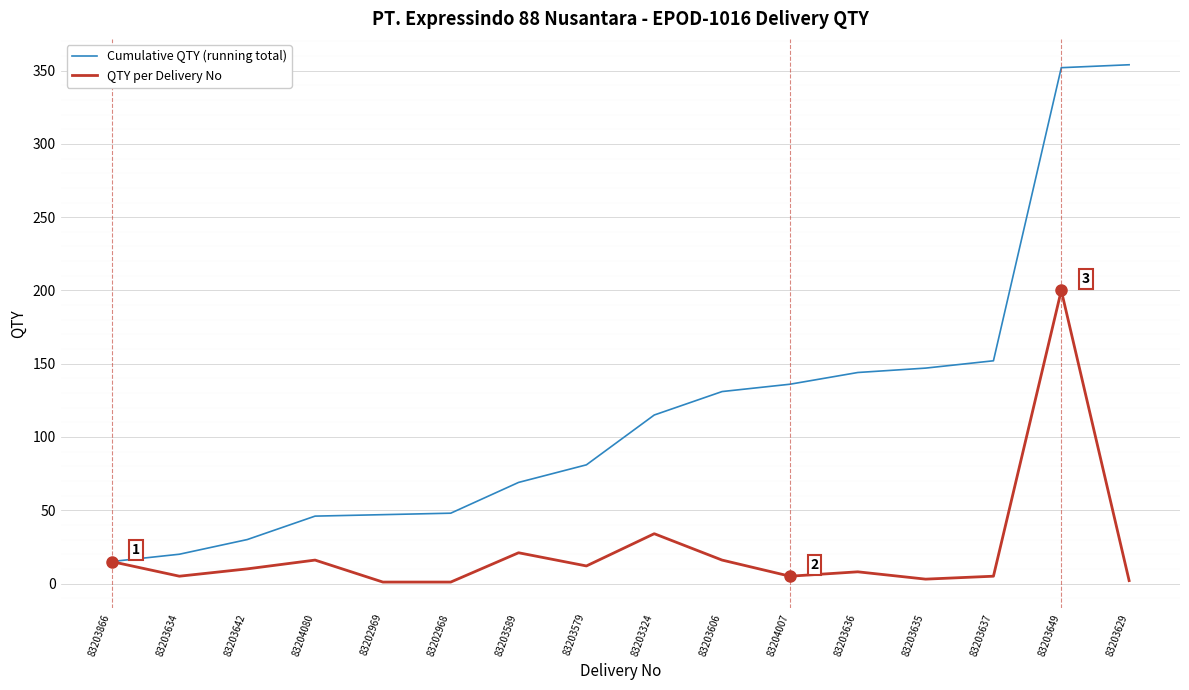

At 83204080, list the series in order from largest to smallest.

Cumulative QTY (running total), QTY per Delivery No